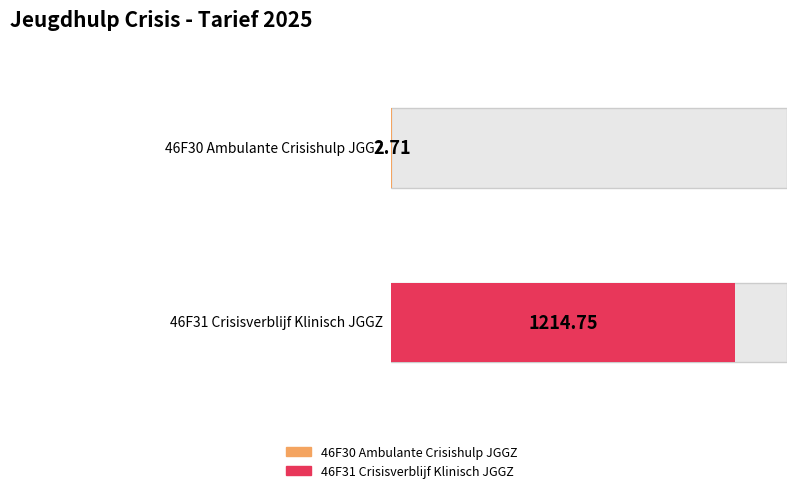

The value of Categorie code at 46F30 Ambulante Crisishulp JGGZ is 78.6. True or false?

False